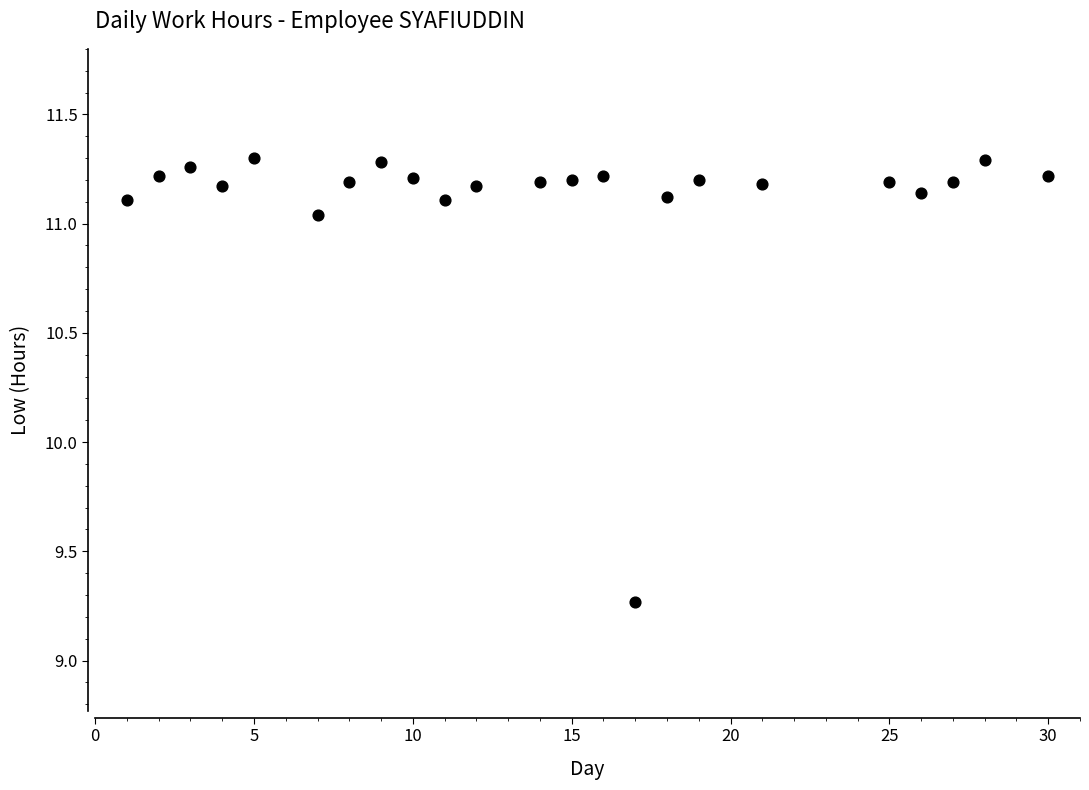

What is the range of X values (max minus min)?

29.0